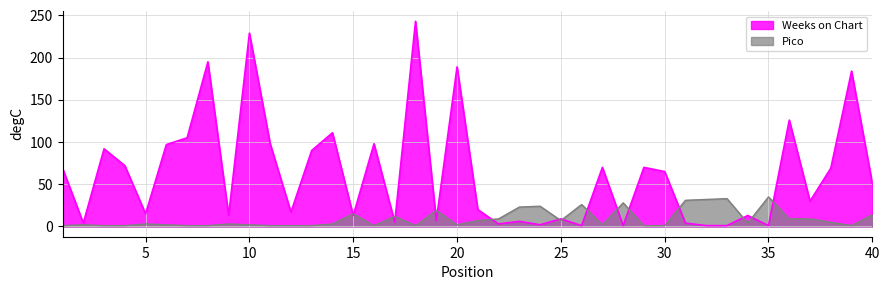

Which series has the largest range (max minus min)?

Weeks on Chart